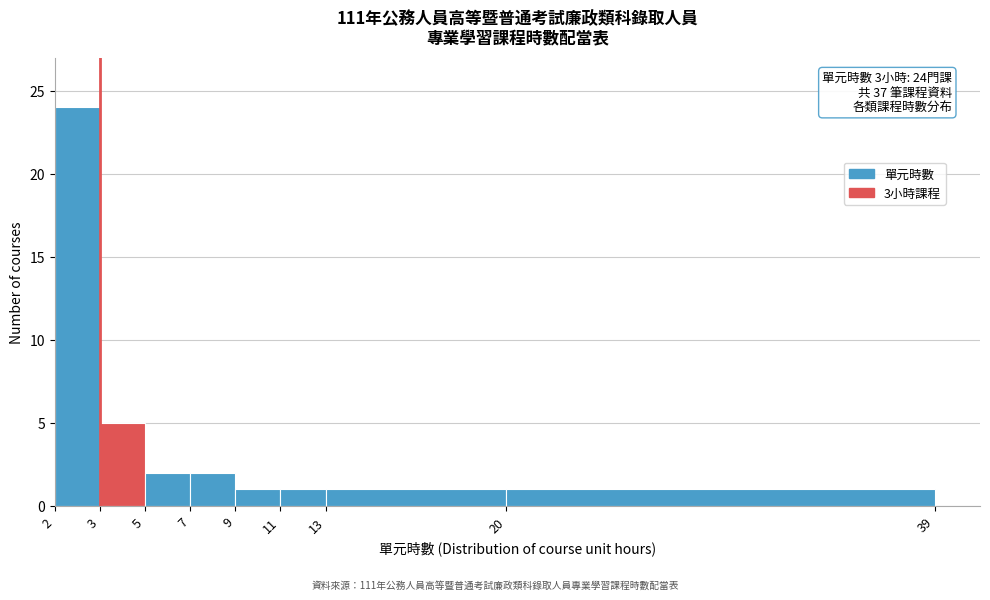

Reading left to right, what are all the values shown in this chart?

2=24	3=5	5=2	7=2	9=1	11=1	13=1	20=1	39=0